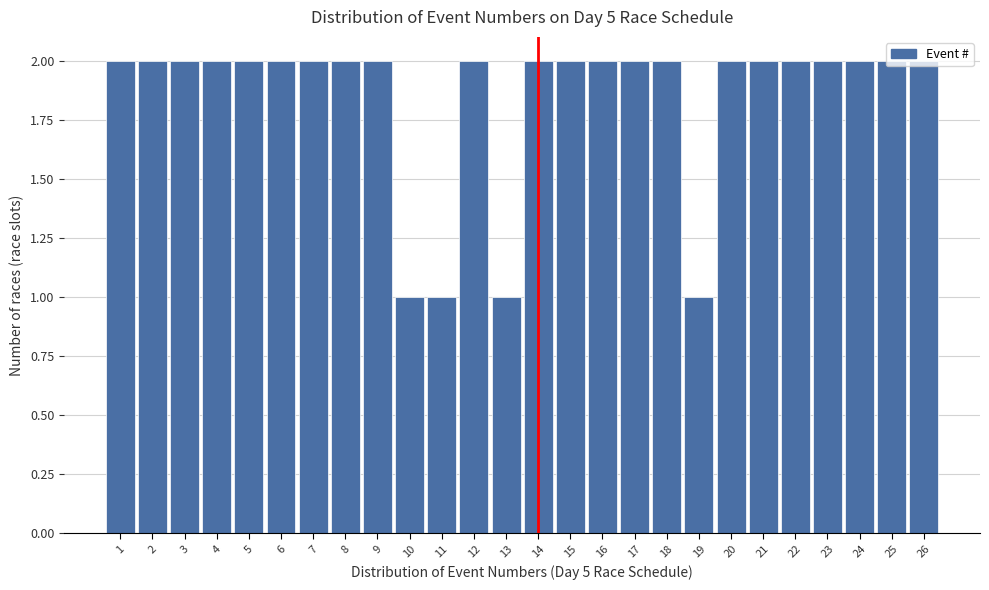

Reading left to right, transcribe this chart: for each bar, give the range it covers on the x-axis and its height. The values are not printed on the chart, so give them approximately, as read against the axis.

0.5 to 1.5: 2
1.5 to 2.5: 2
2.5 to 3.5: 2
3.5 to 4.5: 2
4.5 to 5.5: 2
5.5 to 6.5: 2
6.5 to 7.5: 2
7.5 to 8.5: 2
8.5 to 9.5: 2
9.5 to 10.5: 1
10.5 to 11.5: 1
11.5 to 12.5: 2
12.5 to 13.5: 1
13.5 to 14.5: 2
14.5 to 15.5: 2
15.5 to 16.5: 2
16.5 to 17.5: 2
17.5 to 18.5: 2
18.5 to 19.5: 1
19.5 to 20.5: 2
20.5 to 21.5: 2
21.5 to 22.5: 2
22.5 to 23.5: 2
23.5 to 24.5: 2
24.5 to 25.5: 2
25.5 to 26.5: 2